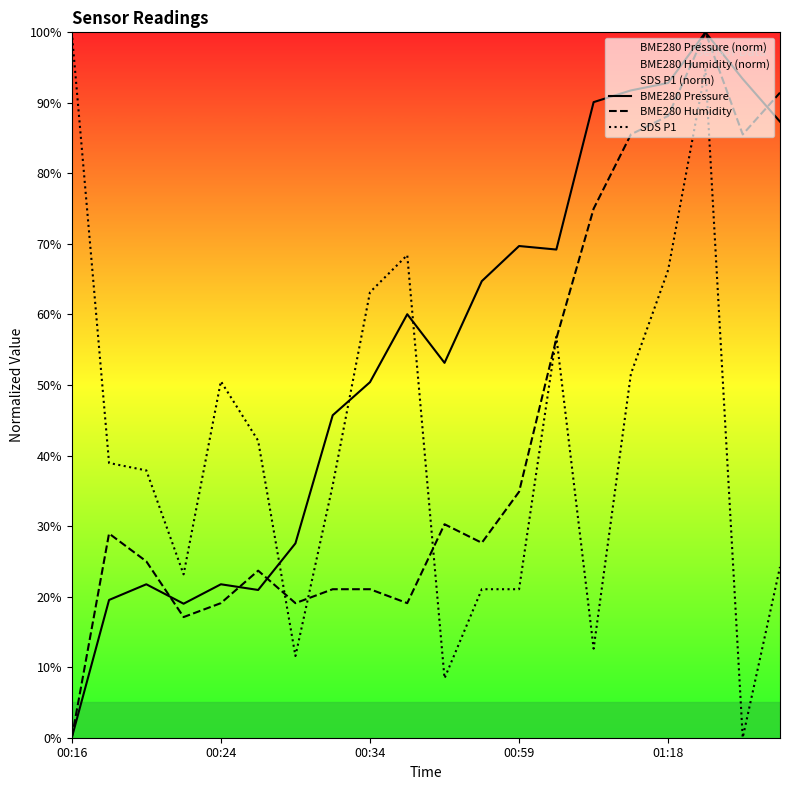

True or false: BME280 Pressure has a value of 121.2 at 00:59.

False